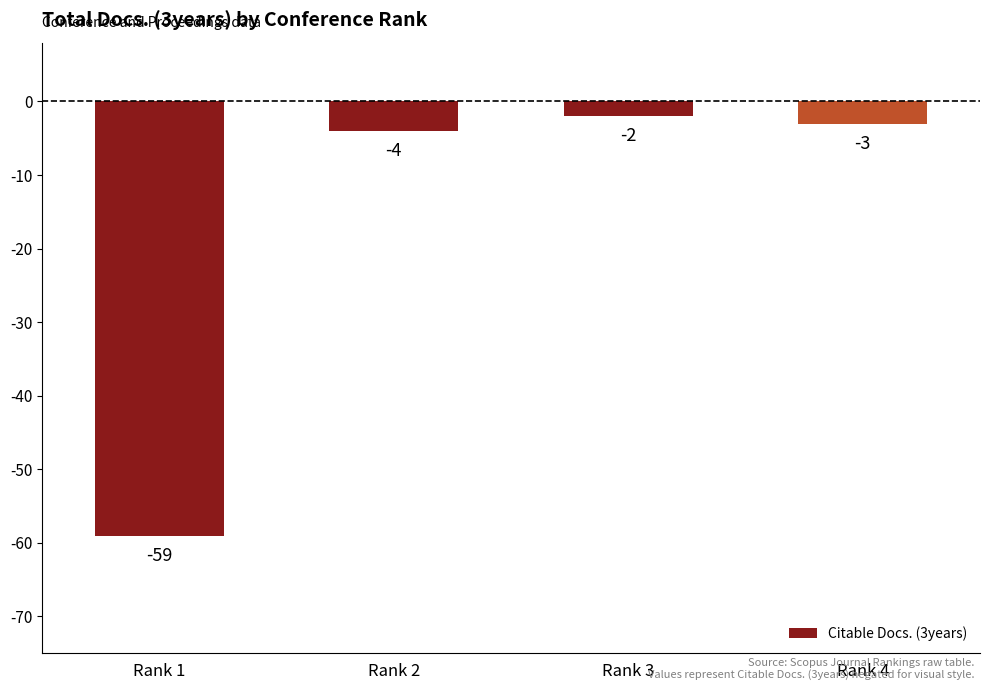

What is the minimum value shown in the chart?

-59